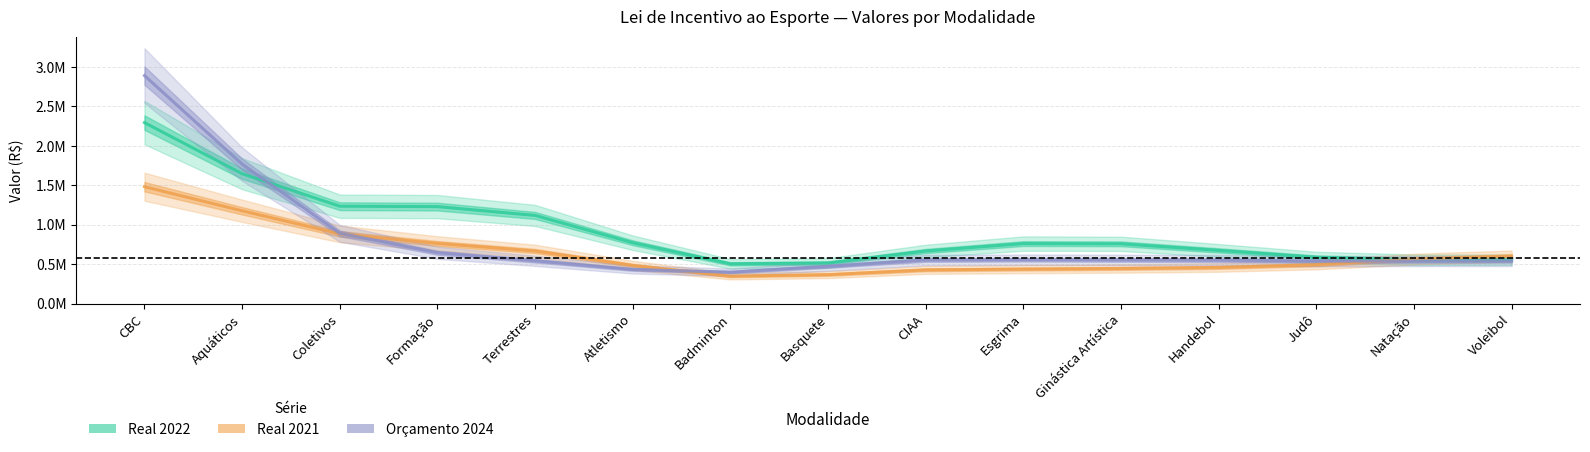

Is this an area chart (filled region under the line)?

No